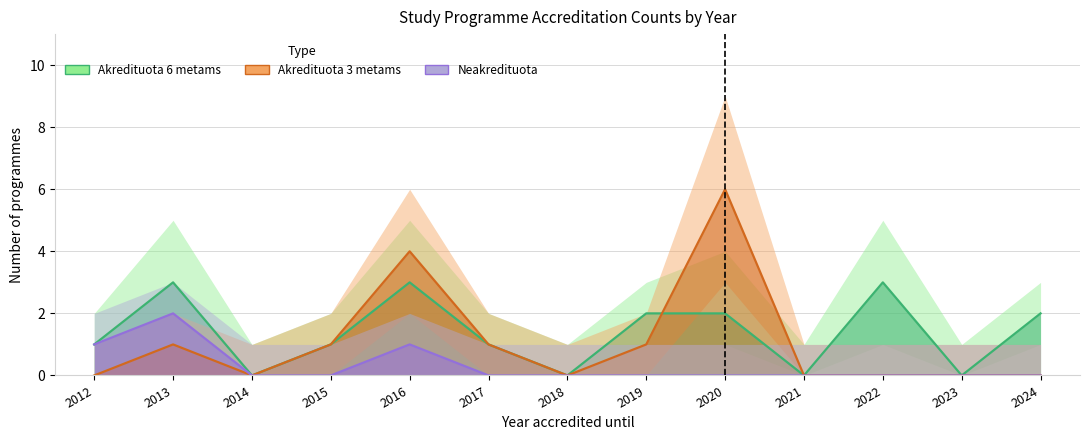

Which series has the widest spread of values?

Akredituota 3 metams